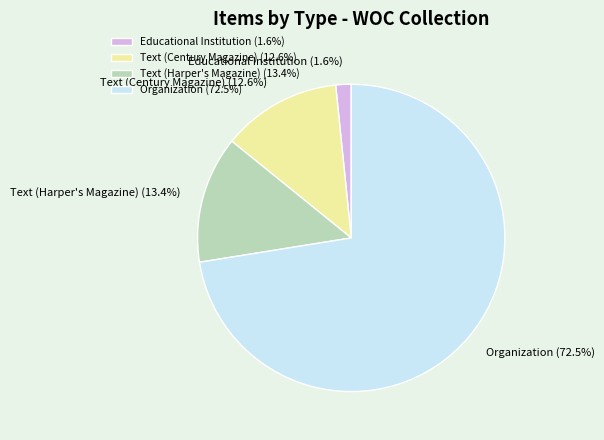

Does Text (Harper's Magazine) account for over 50% of the chart?

No